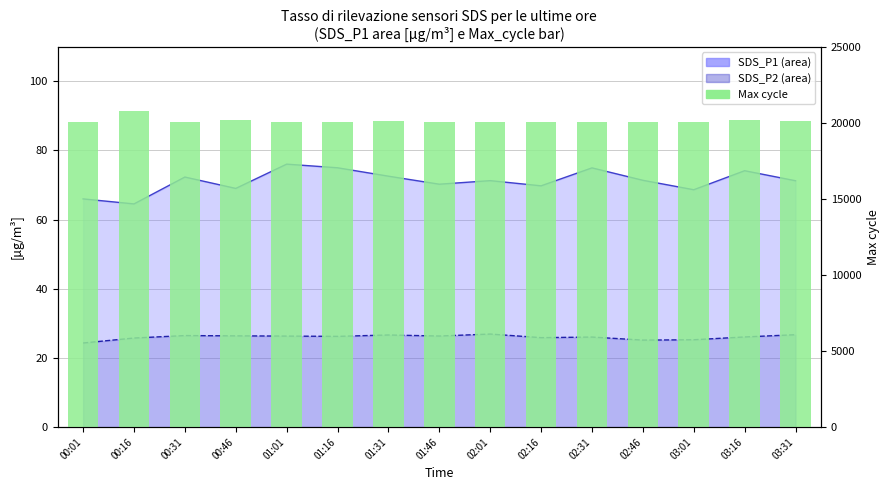

What is the difference between the highest and lowest values at 00:46?

20144.6